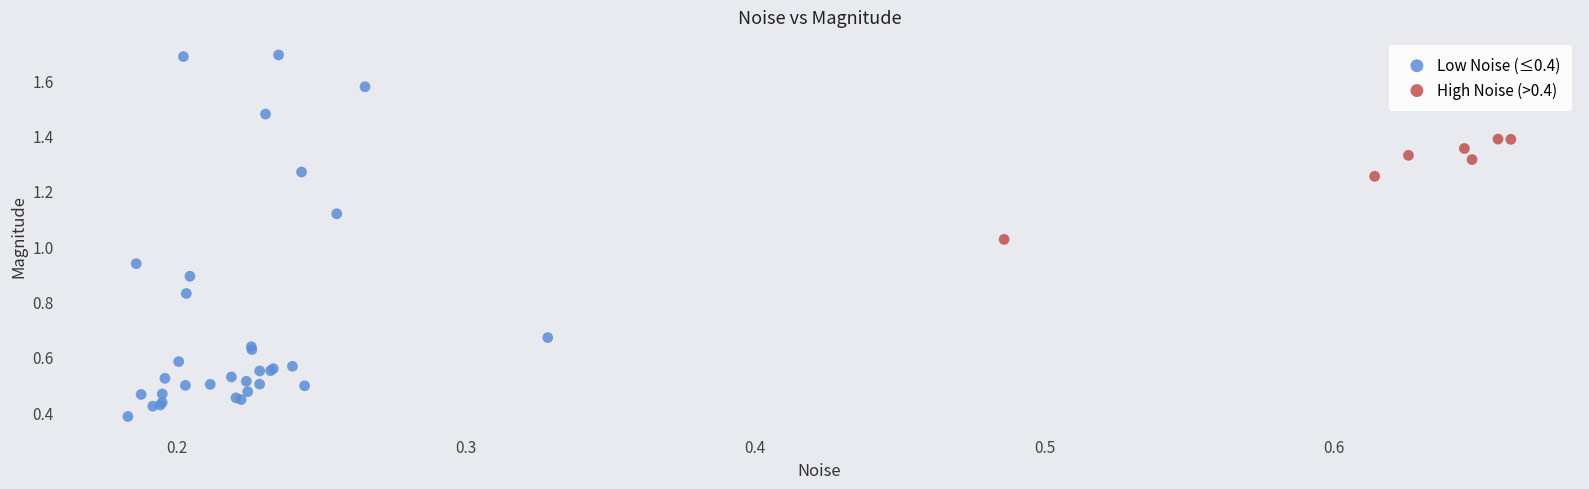

Which series contains the highest Y value?

Low Noise (≤0.4)